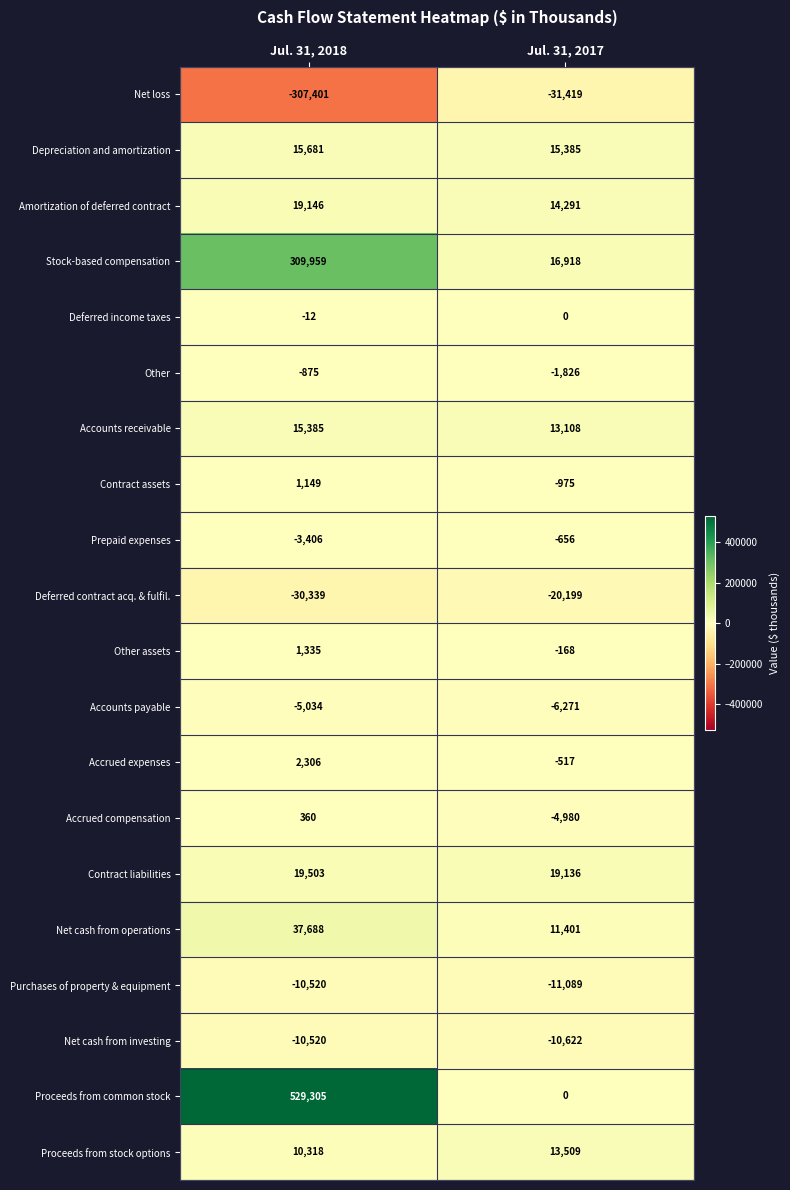

At which category is the sum across all series the highest?

Jul. 31, 2018